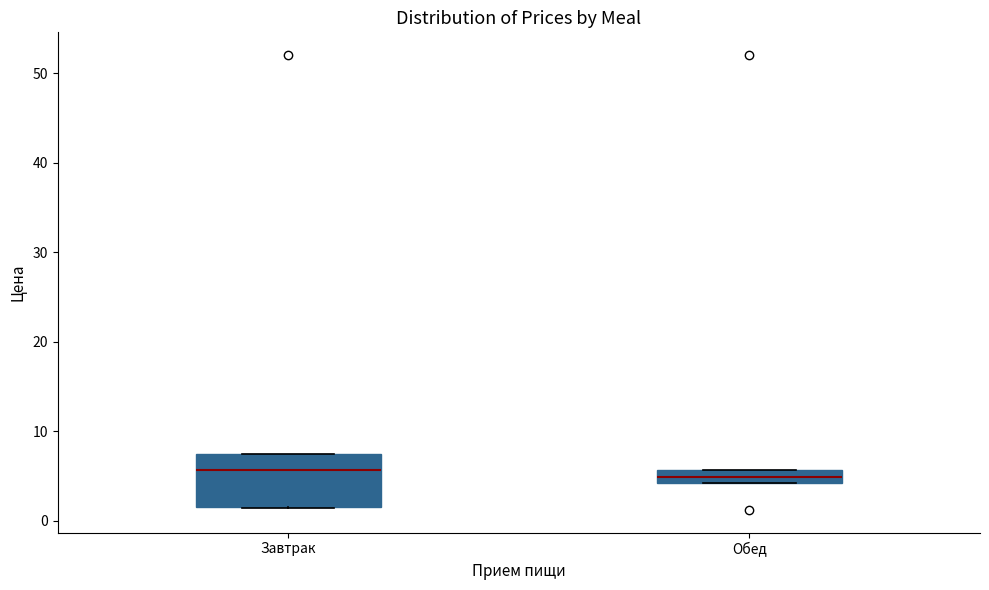

Where is the lower edge of the box for Завтрак on the y-axis? The values are not printed on the chart, so give them approximately, as read against the axis.

2